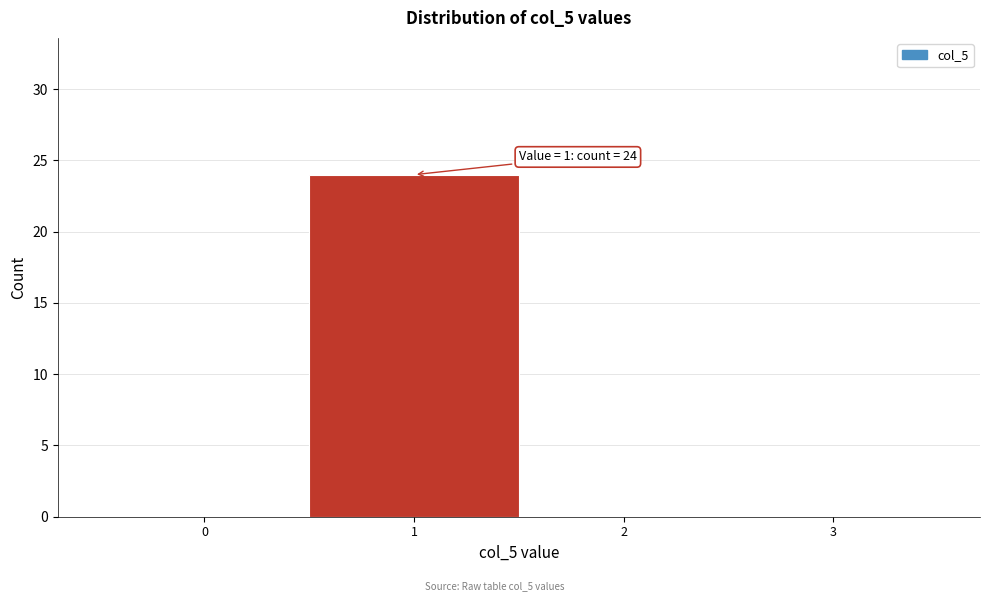

Over which range of the x-axis is the bar tallest?

0.5 to 1.5